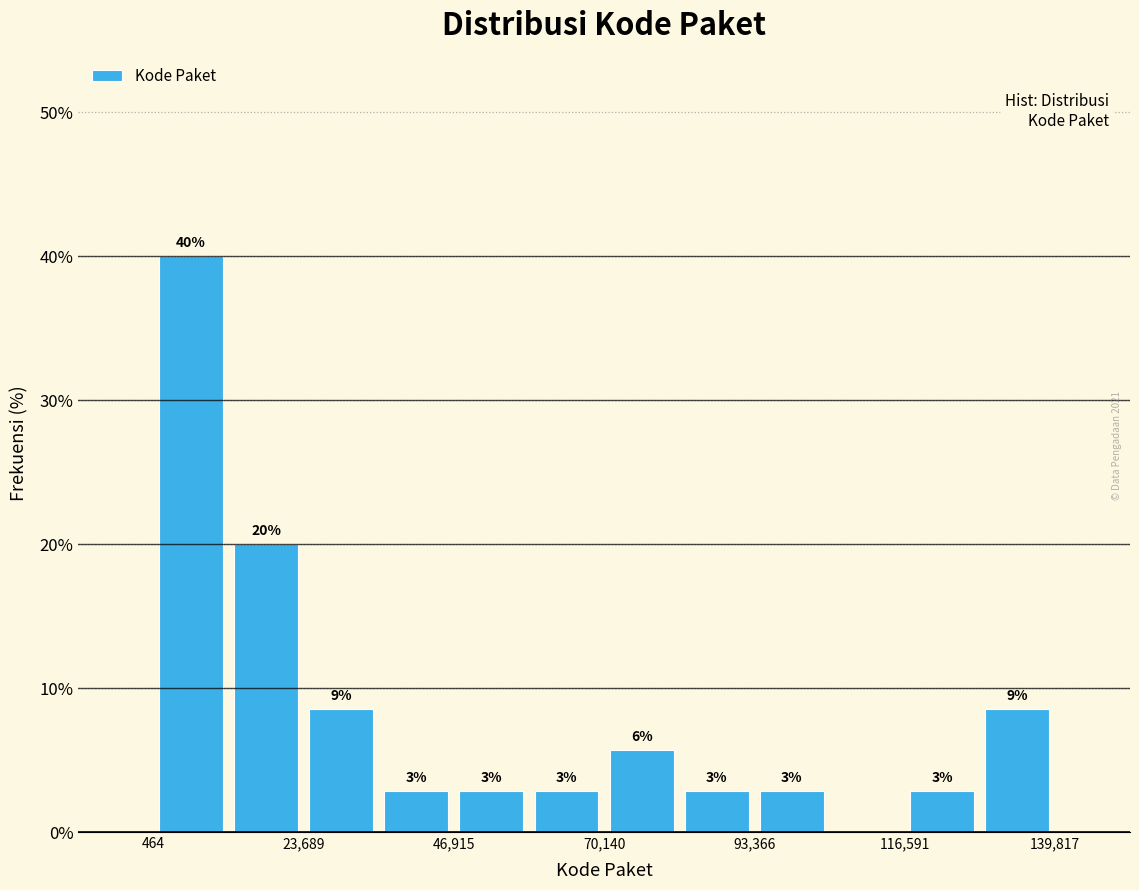

Around what value on the x-axis is the tallest bar? Give the approximate position of its centre, as read against the axis.

5000